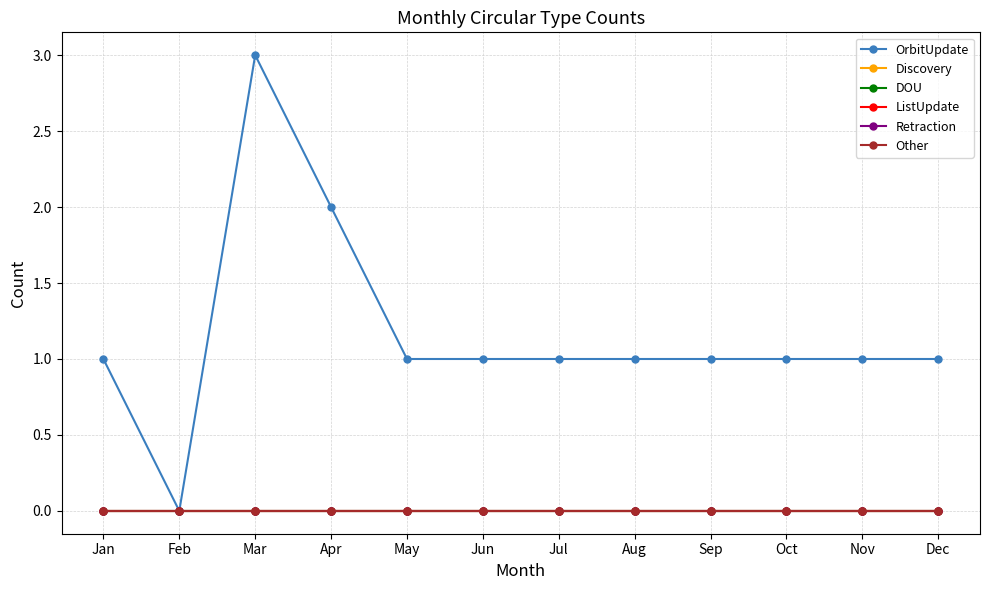

Does the chart have visible grid lines?

Yes